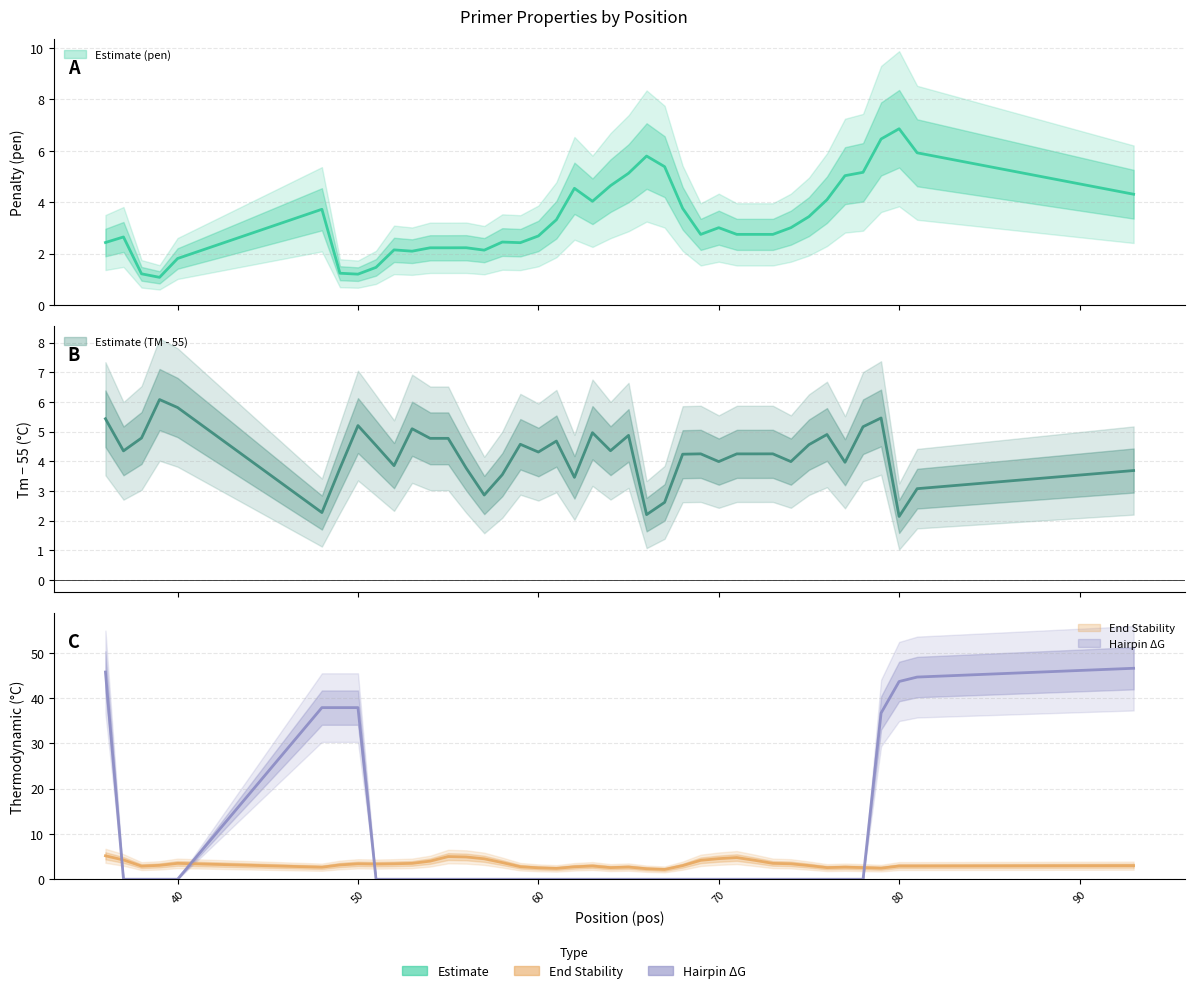

True or false: PRIMER_LEFT_0_HAIRPIN_TH and PRIMER_LEFT_0_TM intersect in this chart.

True